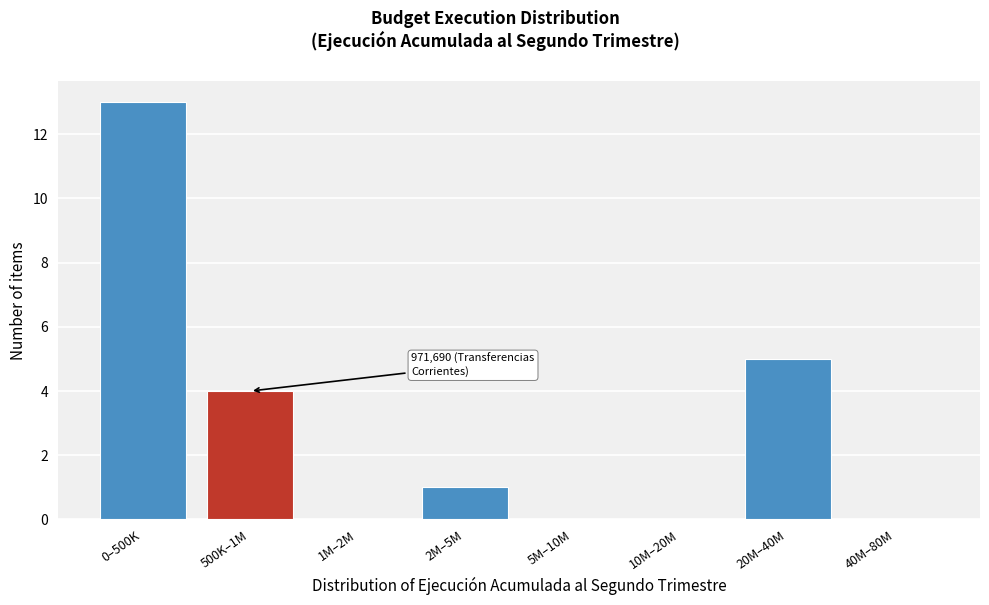

Reading left to right, extract all data points from this chart.

0–500K=13	500K–1M=4	1M–2M=0	2M–5M=1	5M–10M=0	10M–20M=0	20M–40M=5	40M–80M=0